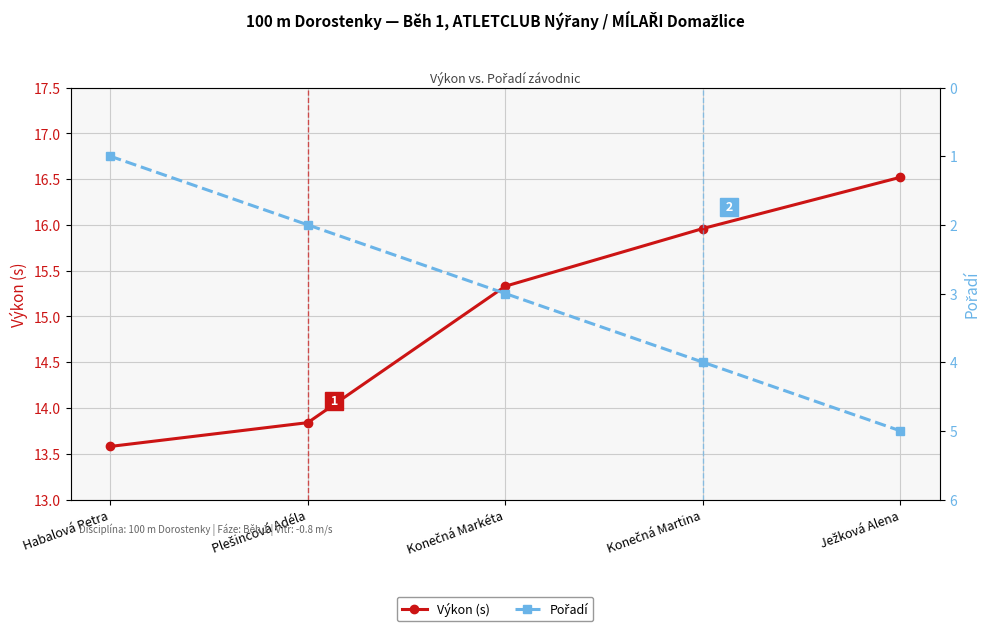

What position from the right is Habalová Petra?

5